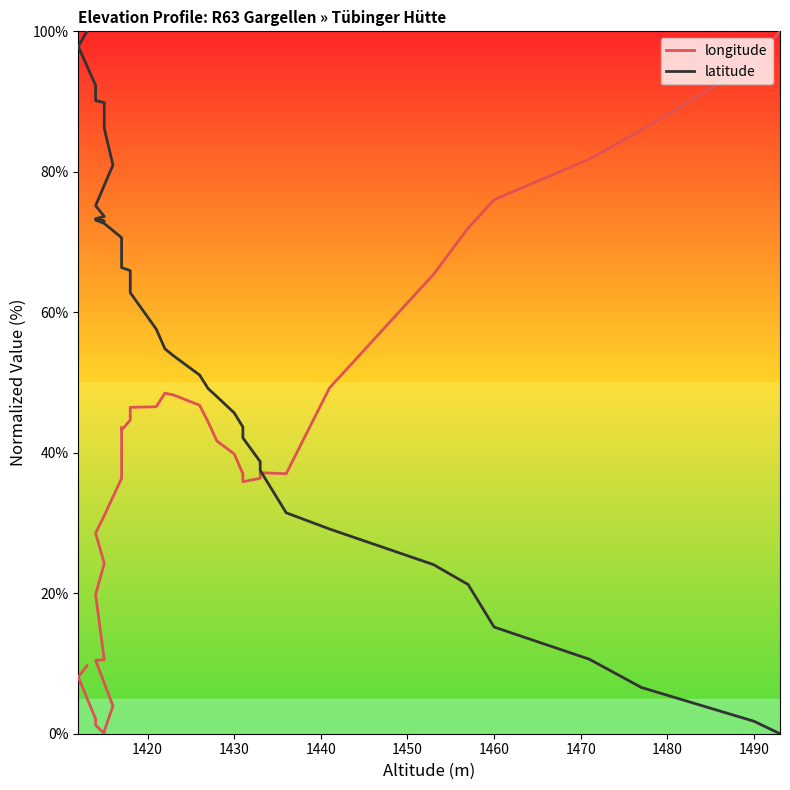

Which series has the largest range (max minus min)?

longitude